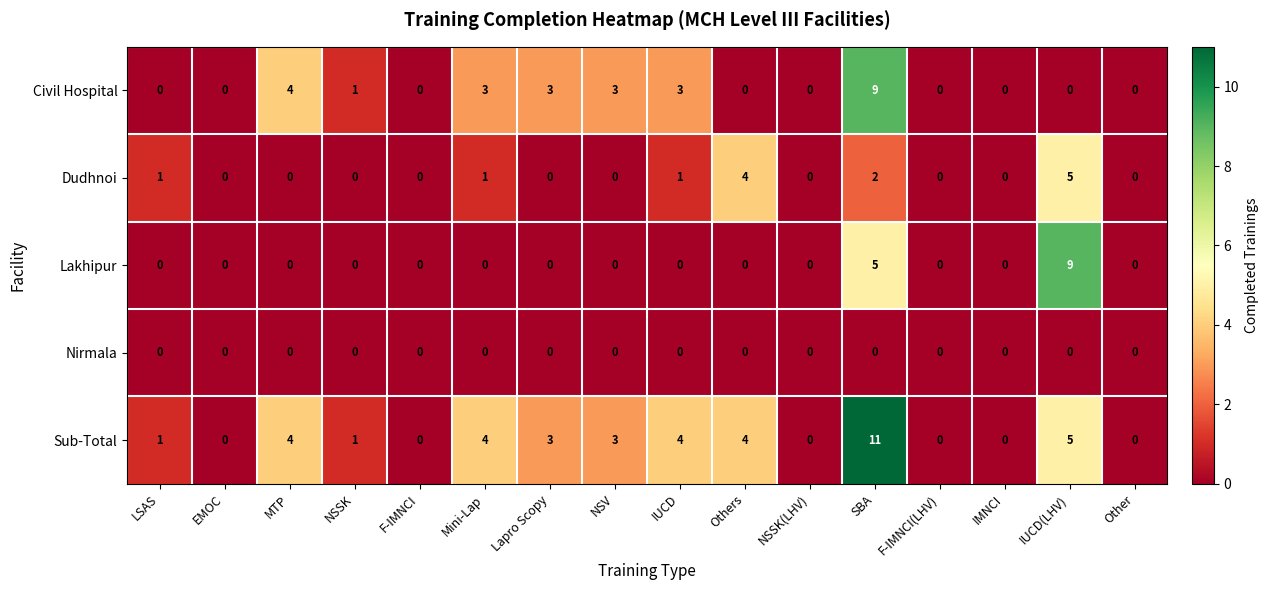

Is it true that Lakhipur equals 0 at IUCD?

True